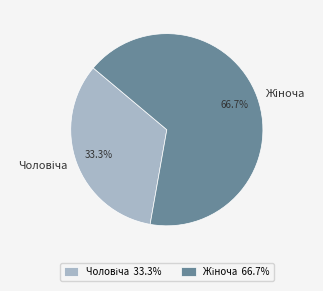

Is there any slice that represents more than half of the pie?

Yes